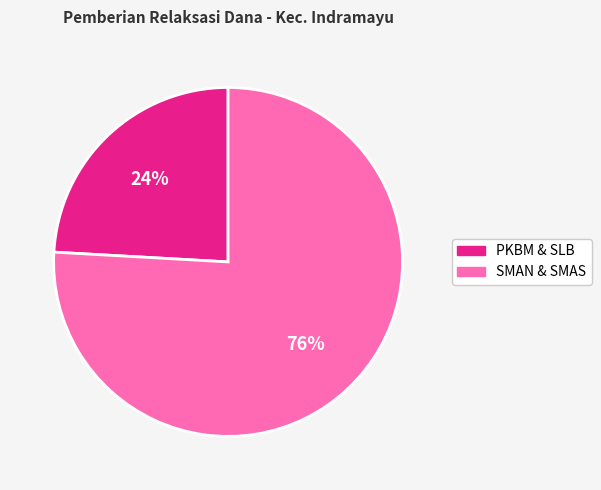

Is there any slice that represents more than half of the pie?

Yes